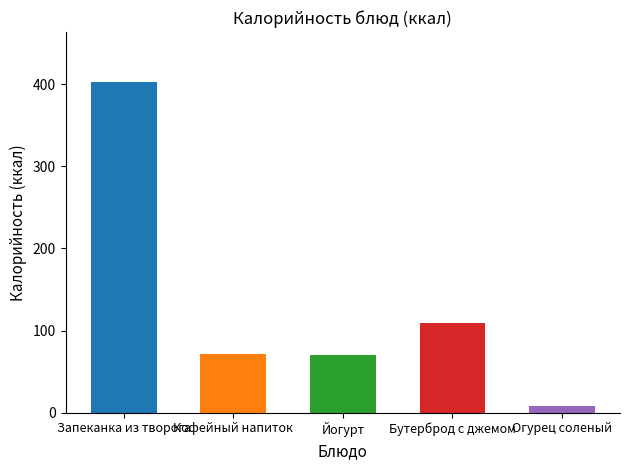

What is the sum of the values at Кофейный напиток and Бутерброд с джемом?

180.6